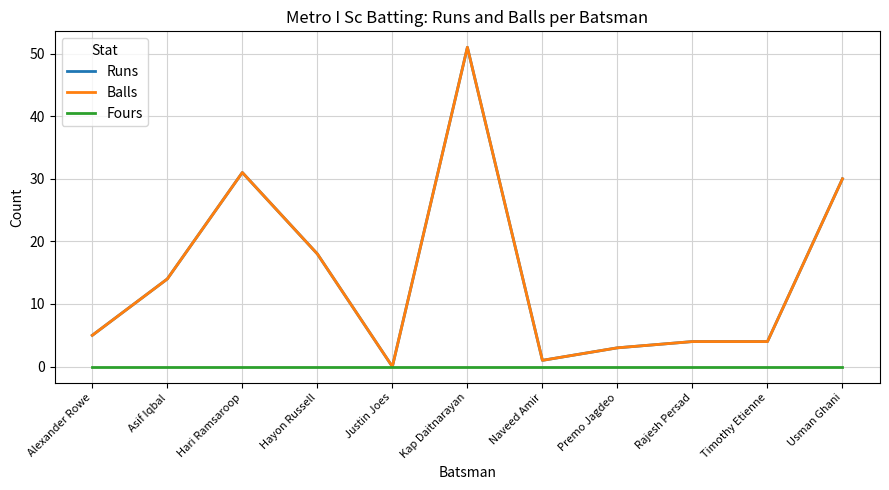

Reading right to left, extract all data points from this chart.

Runs: Usman Ghani=30	Timothy Etienne=4	Rajesh Persad=4	Premo Jagdeo=3	Naveed Amir=1	Kap Daitnarayan=51	Justin Joes=0	Hayon Russell=18	Hari Ramsaroop=31	Asif Iqbal=14	Alexander Rowe=5
Balls: Usman Ghani=30	Timothy Etienne=4	Rajesh Persad=4	Premo Jagdeo=3	Naveed Amir=1	Kap Daitnarayan=51	Justin Joes=0	Hayon Russell=18	Hari Ramsaroop=31	Asif Iqbal=14	Alexander Rowe=5
Fours: Usman Ghani=0	Timothy Etienne=0	Rajesh Persad=0	Premo Jagdeo=0	Naveed Amir=0	Kap Daitnarayan=0	Justin Joes=0	Hayon Russell=0	Hari Ramsaroop=0	Asif Iqbal=0	Alexander Rowe=0